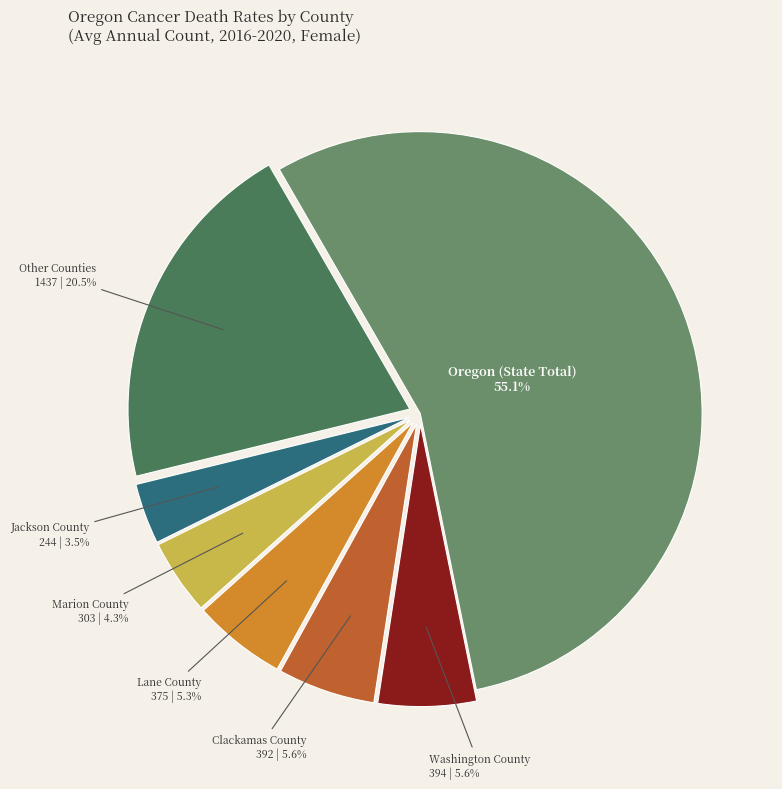

Is there any slice that represents more than half of the pie?

Yes